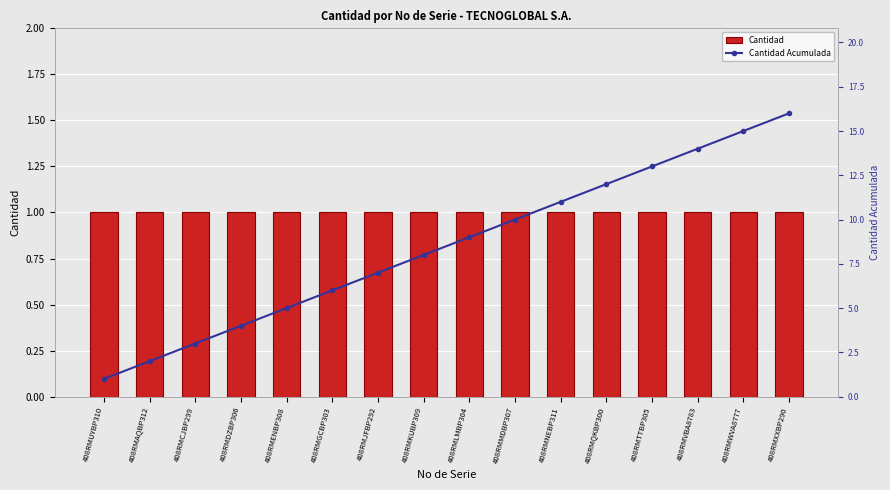

Reading right to left, transcribe all the data shown in this chart.

Cantidad: 1	1	1	1	1	1	1	1	1	1	1	1	1	1	1	1
Cantidad Acumulada: 16	15	14	13	12	11	10	9	8	7	6	5	4	3	2	1